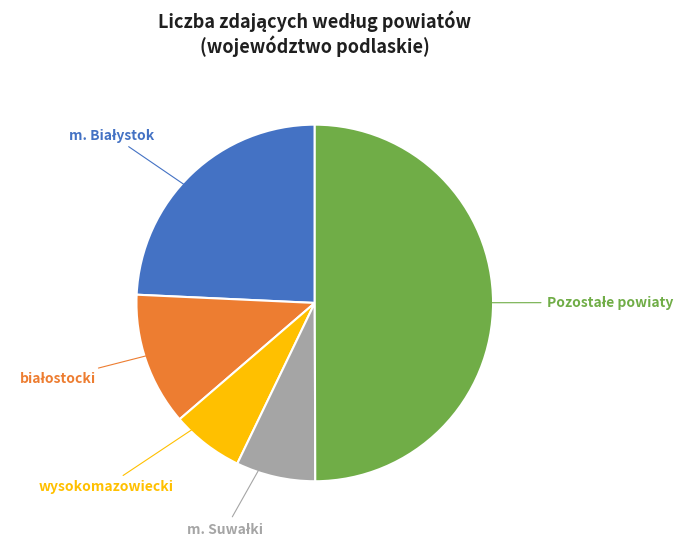

To the nearest percent, what is the difference between the largest and smallest slice percentages?

43%